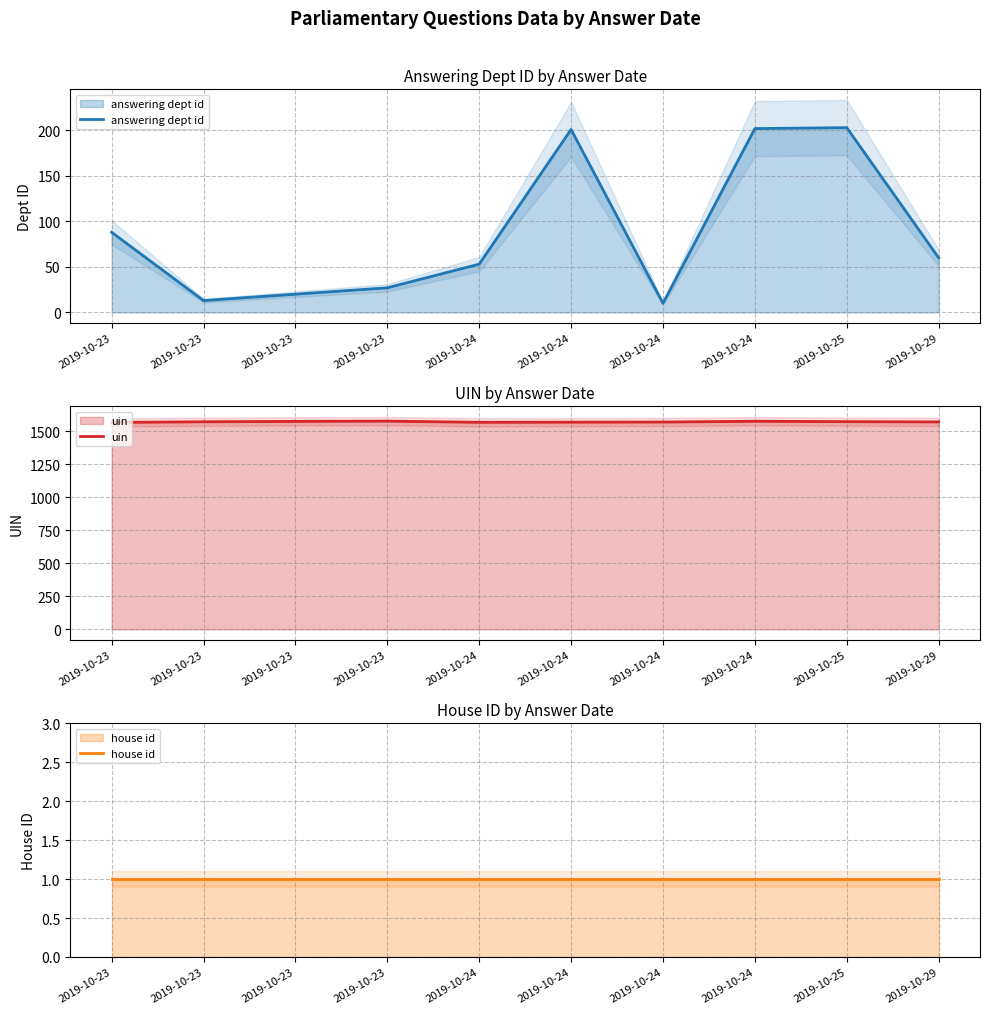

What is the approximate value of uin at 2019-10-24?

1569